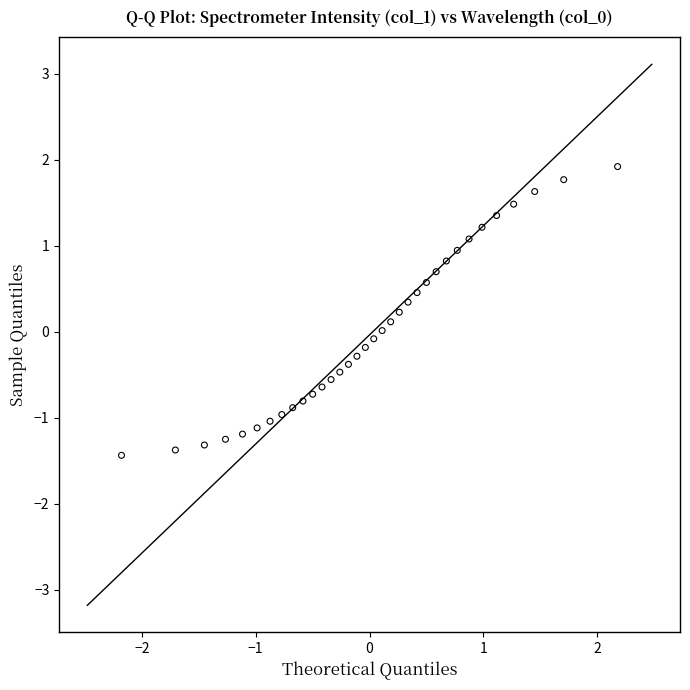

What is the range of X values (max minus min)?

4.4